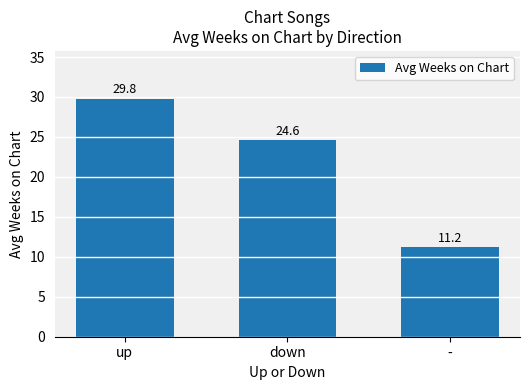

Are the bars horizontal?

No